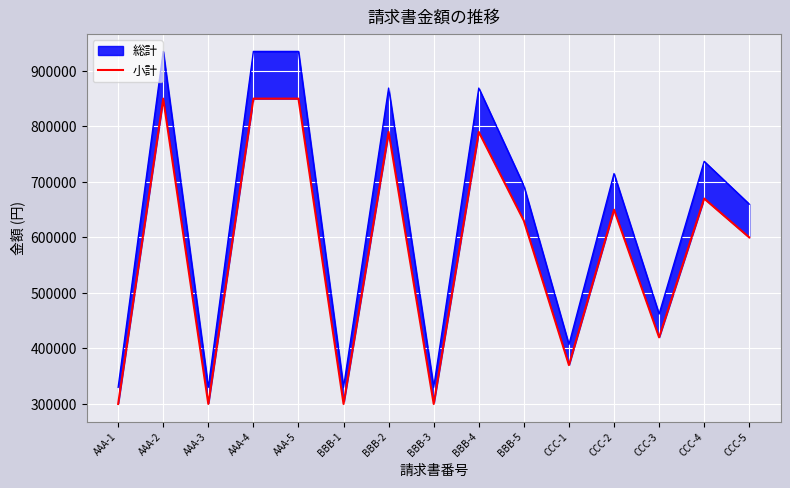

Reading left to right, transcribe all the data shown in this chart.

300000	850000	300000	850000	850000	300000	790000	300000	790000	630000	370000	650000	420000	670000	600000